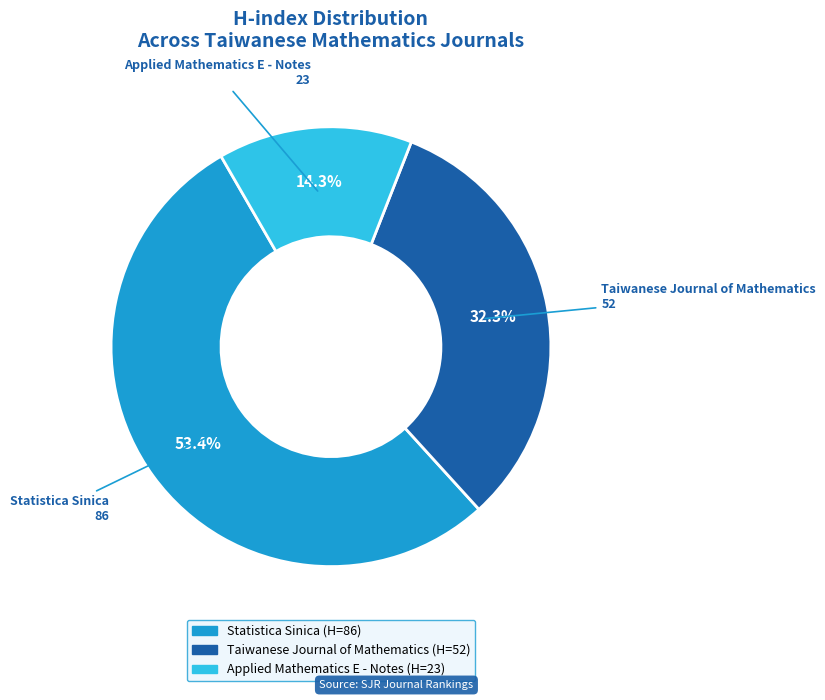

What is the majority slice?

Statistica Sinica